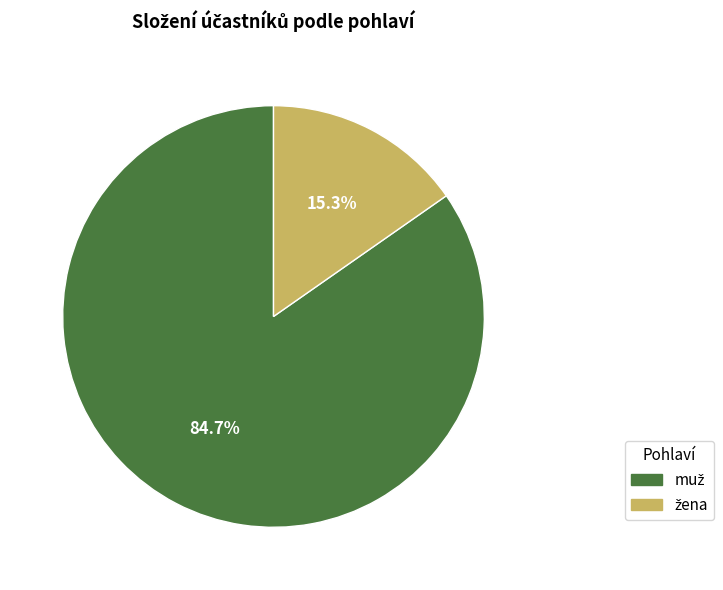

Is there any slice that represents more than half of the pie?

Yes